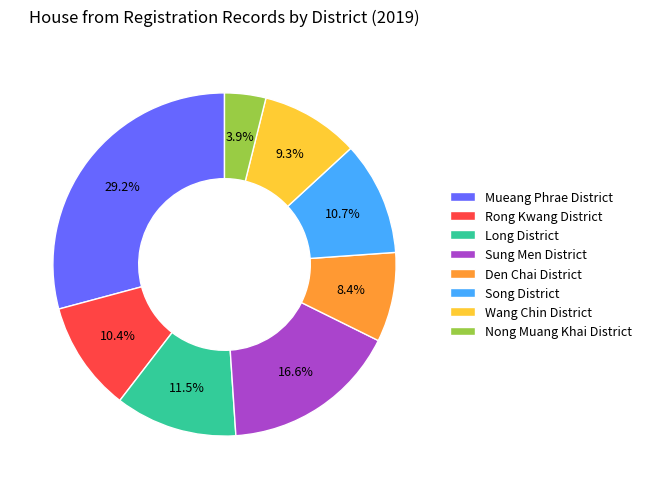

Which has a higher value, Den Chai District or Sung Men District?

Sung Men District